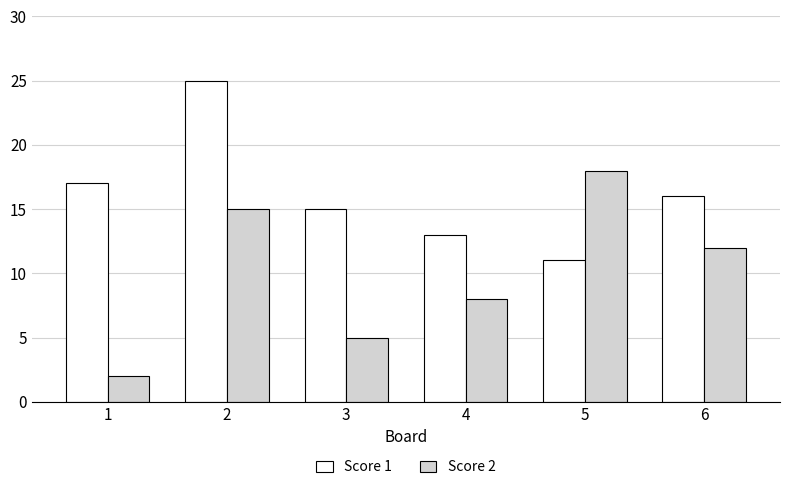

Reading right to left, transcribe all the data shown in this chart.

Score 1: 6=16	5=11	4=13	3=15	2=25	1=17
Score 2: 6=12	5=18	4=8	3=5	2=15	1=2